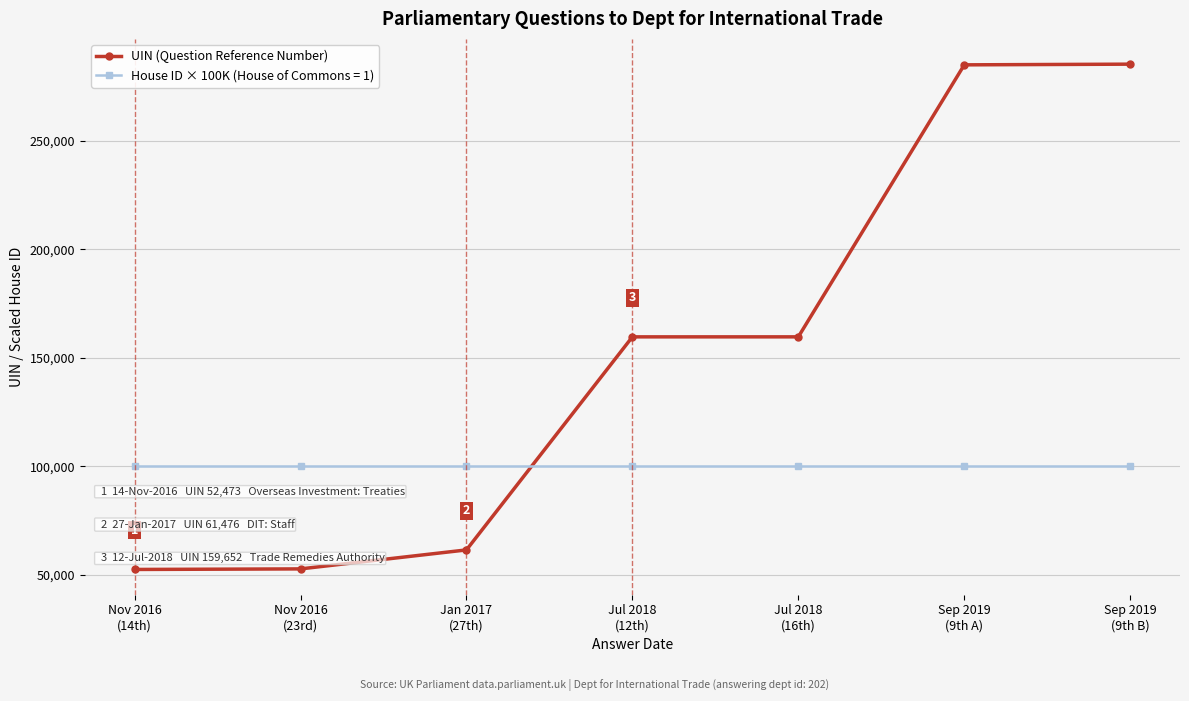

Rank the series by their average value, from lowest to highest.

House ID × 100K (House of Commons = 1), UIN (Question Reference Number)